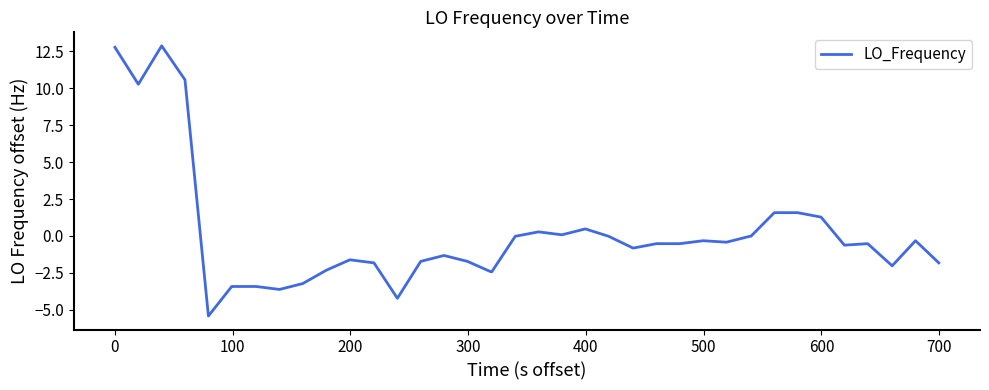

What is the difference between the maximum and minimum values?

18.3